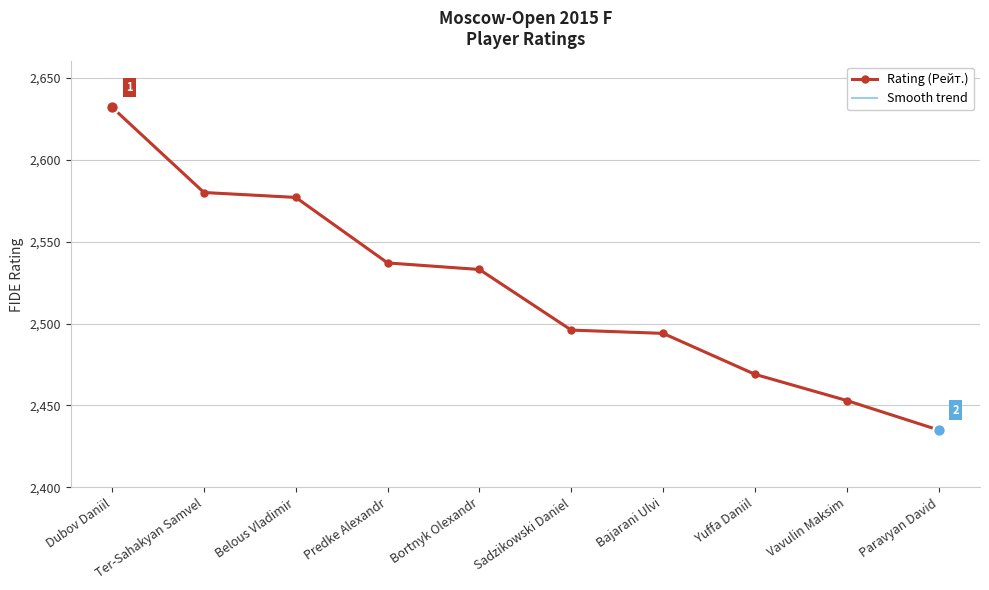

What is the change in value from Predke Alexandr to Bajarani Ulvi?

-43